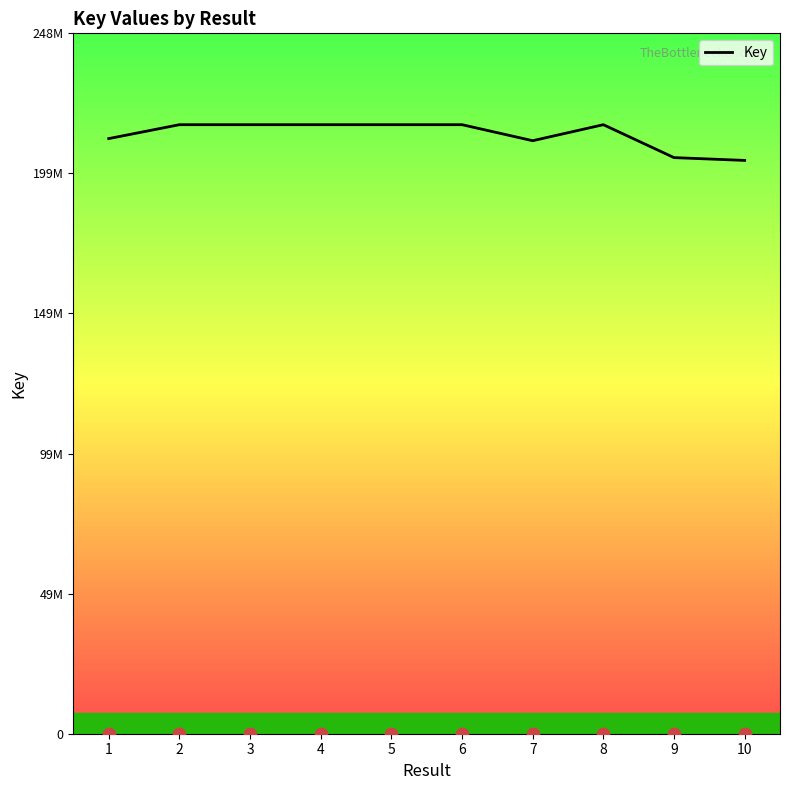

What is the change in value from 1 to 2?

+4938706